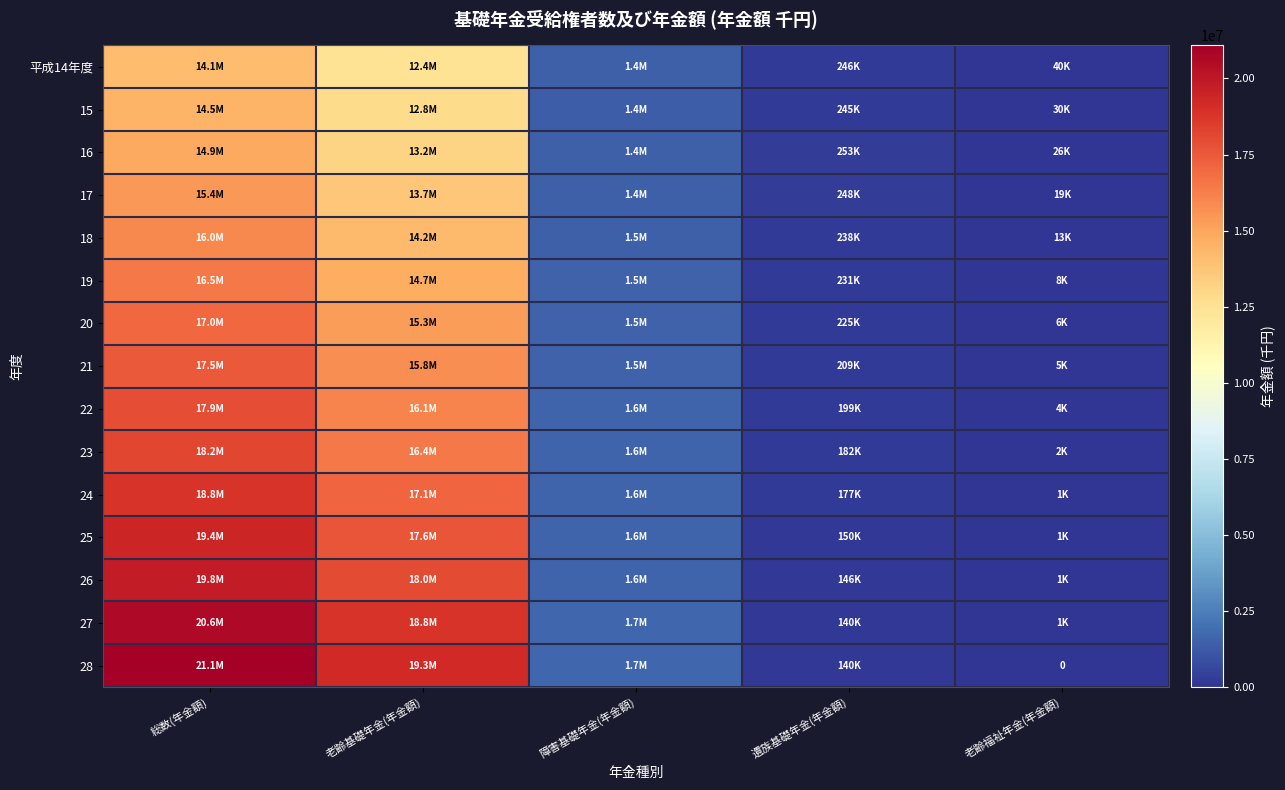

At which category is the sum across all series the highest?

総数(年金額)